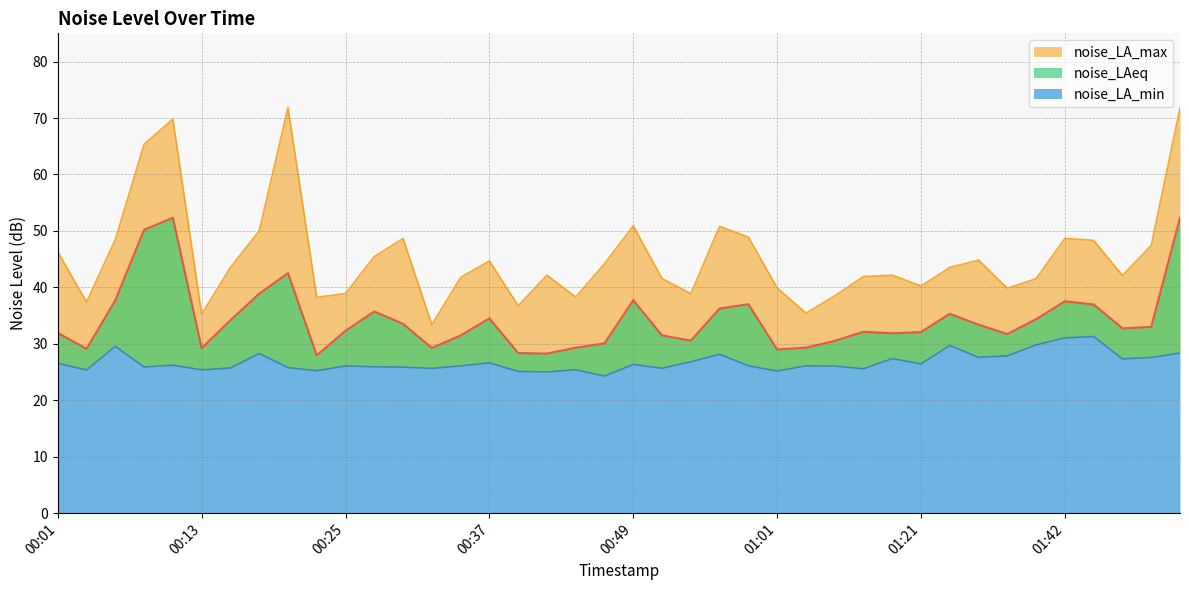

Reading left to right, transcribe all the data shown in this chart.

noise_LAeq: 00:01=31.9	00:03=29.1	00:05=37.7	00:08=50.2	00:10=52.3	00:13=29.2	00:15=34.2	00:18=38.9	00:20=42.5	00:22=28.0	00:25=32.3	00:27=35.7	00:30=33.5	00:32=29.3	00:34=31.5	00:37=34.5	00:39=28.4	00:42=28.3	00:44=29.3	00:47=30.1	00:49=37.7	00:51=31.5	00:54=30.6	00:56=36.2	00:59=37.0	01:01=29.0	01:04=29.3	01:07=30.5	01:10=32.1	01:18=31.9	01:21=32.1	01:27=35.3	01:33=33.4	01:36=31.7	01:39=34.4	01:42=37.5	01:44=37.0	01:47=32.7	01:50=33.0	01:54=52.4
noise_LA_max: 00:01=46.3	00:03=37.4	00:05=48.5	00:08=65.4	00:10=69.8	00:13=35.2	00:15=43.5	00:18=50.0	00:20=71.9	00:22=38.2	00:25=38.9	00:27=45.5	00:30=48.7	00:32=33.4	00:34=41.8	00:37=44.7	00:39=36.8	00:42=42.2	00:44=38.3	00:47=44.2	00:49=50.9	00:51=41.5	00:54=38.9	00:56=50.8	00:59=48.9	01:01=39.9	01:04=35.4	01:07=38.5	01:10=41.9	01:18=42.1	01:21=40.2	01:27=43.5	01:33=44.8	01:36=39.8	01:39=41.5	01:42=48.7	01:44=48.3	01:47=42.1	01:50=47.4	01:54=71.8
noise_LA_min: 00:01=26.5	00:03=25.4	00:05=29.6	00:08=25.9	00:10=26.2	00:13=25.4	00:15=25.7	00:18=28.3	00:20=25.8	00:22=25.2	00:25=26.1	00:27=25.9	00:30=25.9	00:32=25.6	00:34=26.1	00:37=26.6	00:39=25.1	00:42=25.0	00:44=25.4	00:47=24.3	00:49=26.4	00:51=25.7	00:54=26.8	00:56=28.1	00:59=26.1	01:01=25.2	01:04=26.1	01:07=26.1	01:10=25.6	01:18=27.4	01:21=26.4	01:27=29.7	01:33=27.6	01:36=27.9	01:39=29.8	01:42=31.1	01:44=31.3	01:47=27.3	01:50=27.6	01:54=28.4